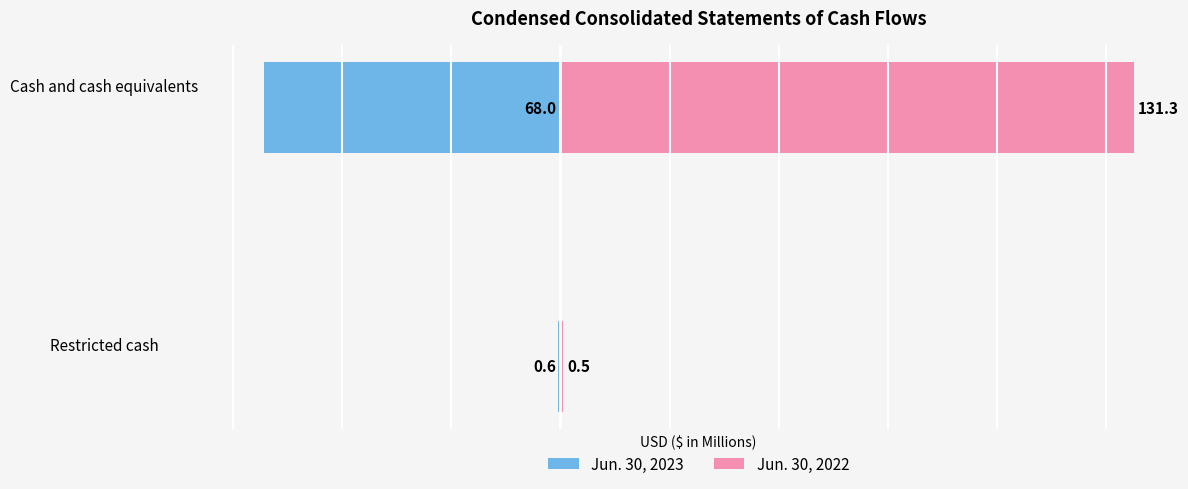

What are all the series names shown in the legend?

Jun. 30, 2023, Jun. 30, 2022